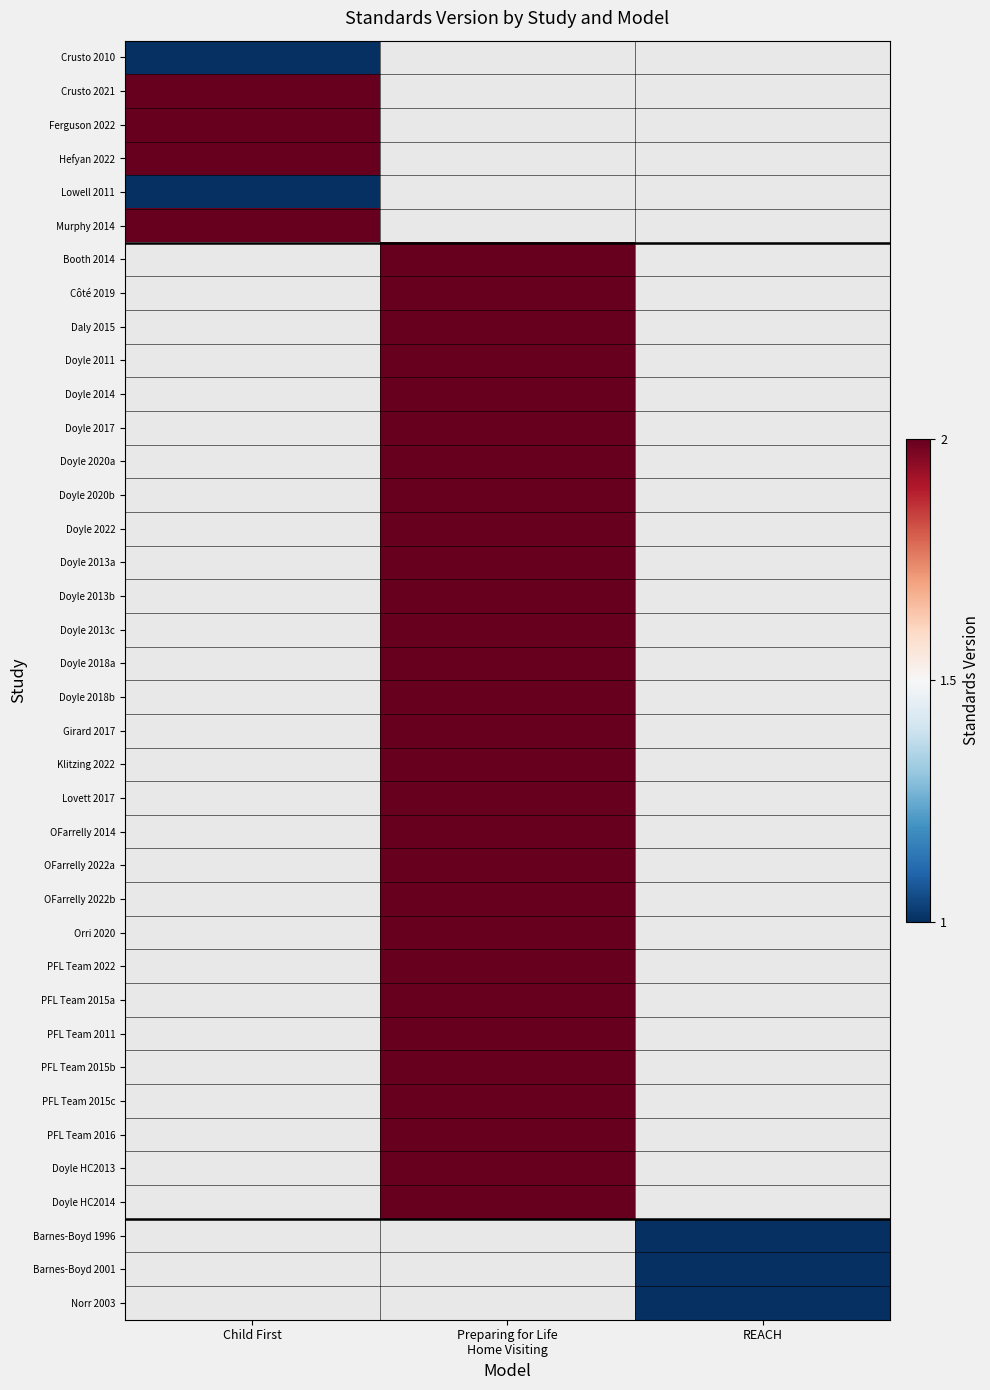

Is the value of Ferguson 2022 at Child First greater than the value of PFL Team 2022 at Preparing for Life Home Visiting?

No